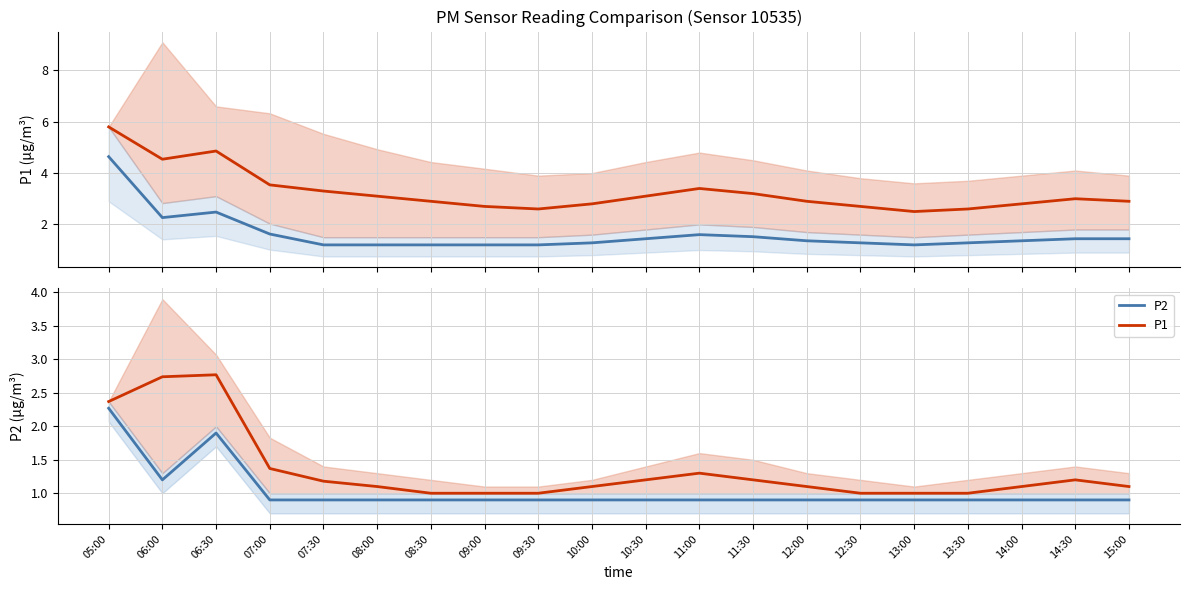

What is the total value across all series at 09:30?

1.9